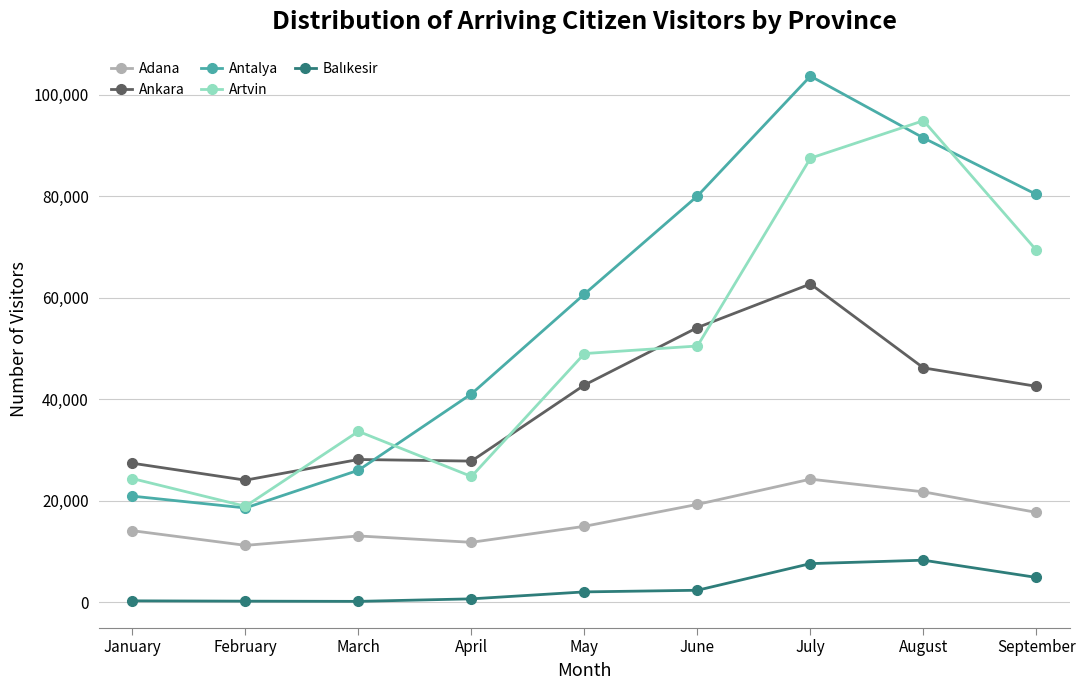

After their last crossing, which series has the higher values: Antalya or Ankara?

Antalya